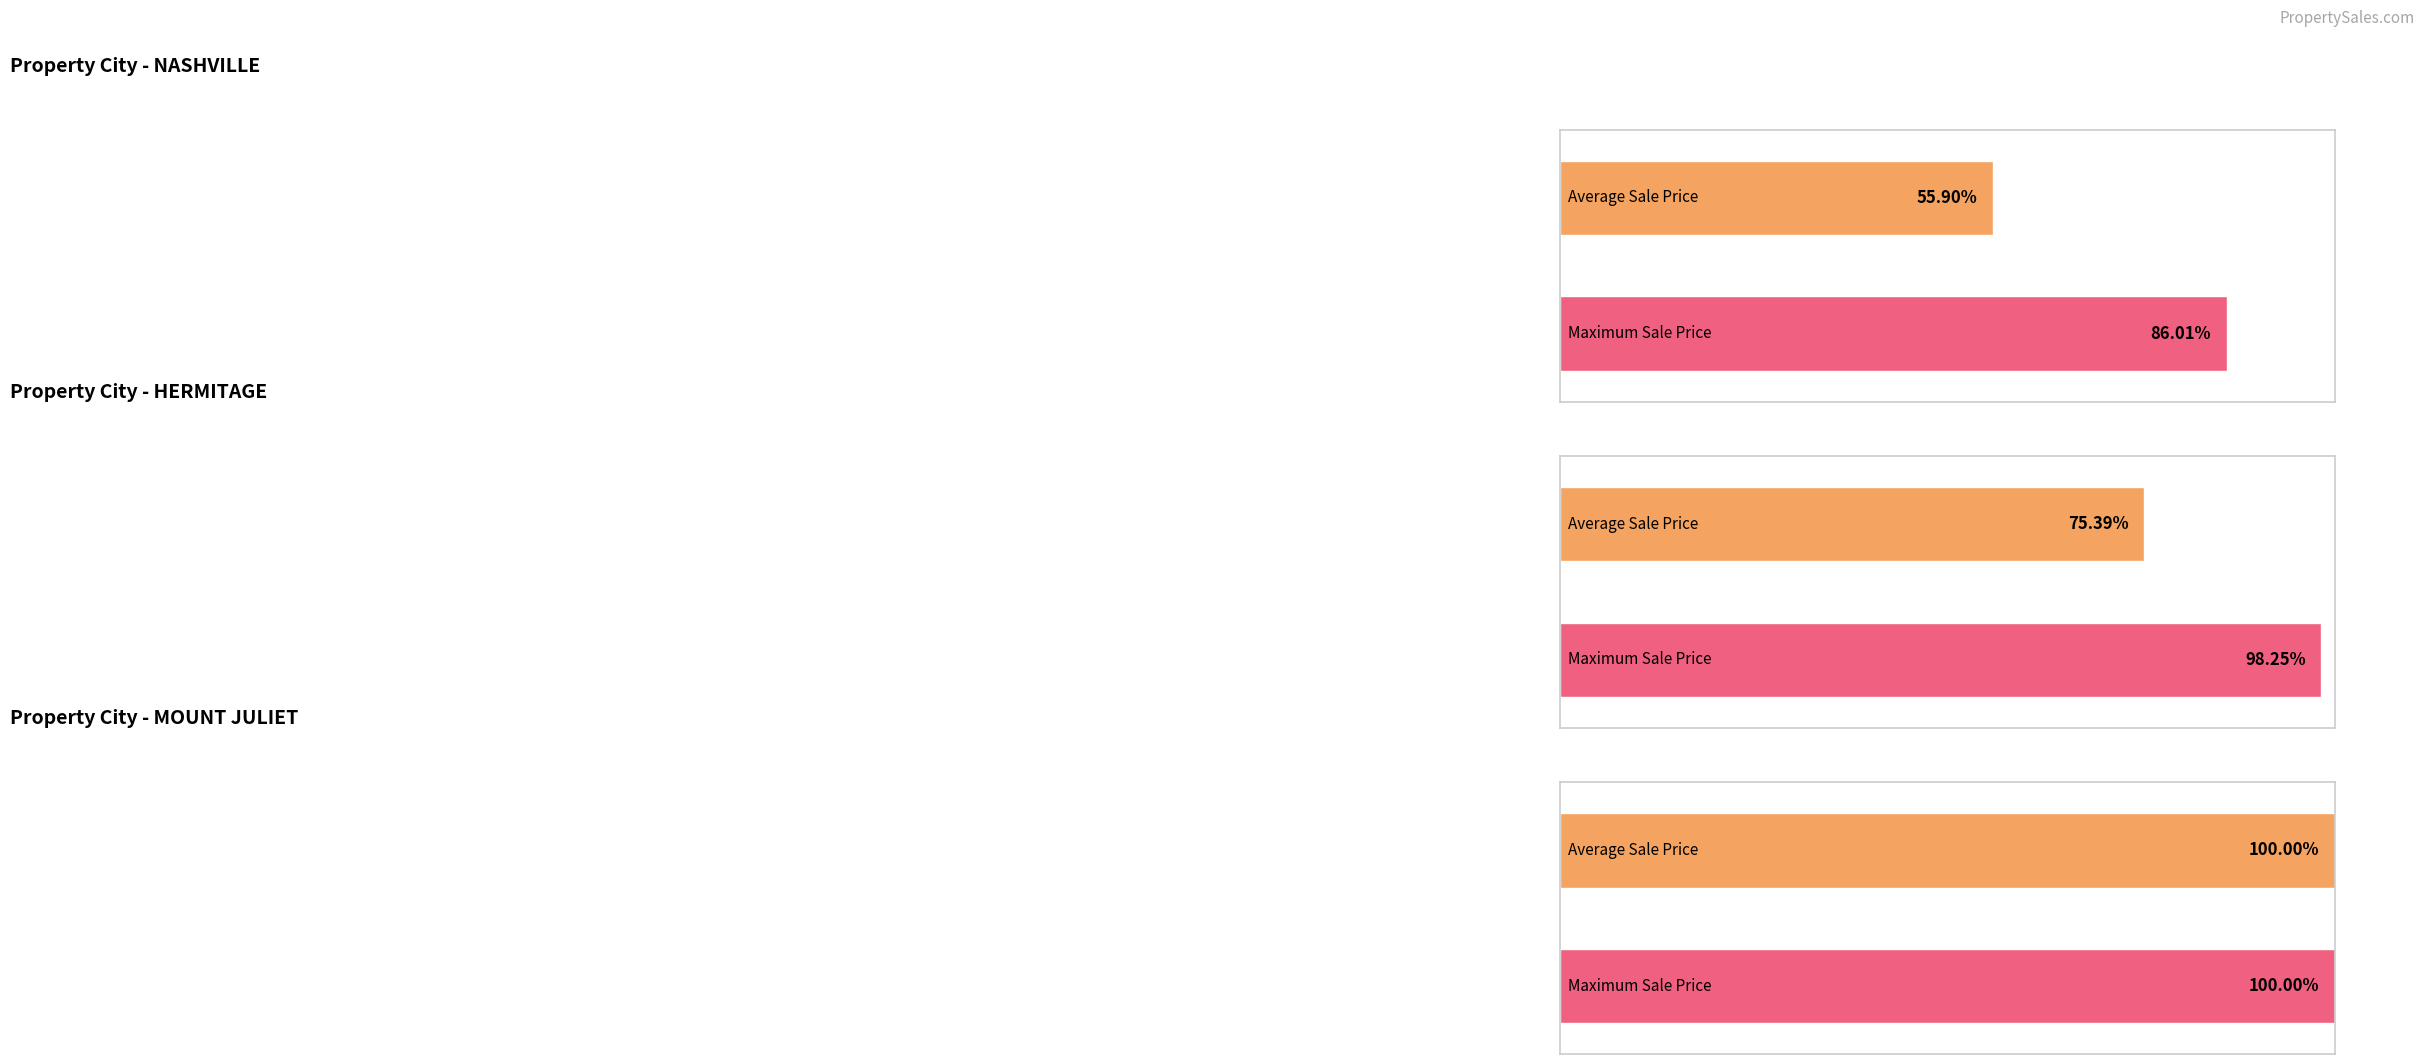

Which category has the highest value in the Average Sale Price series?

MOUNT JULIET